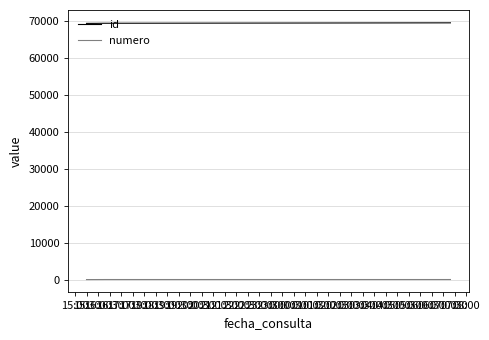

List the series in order of their overall mean, highest first.

id, numero